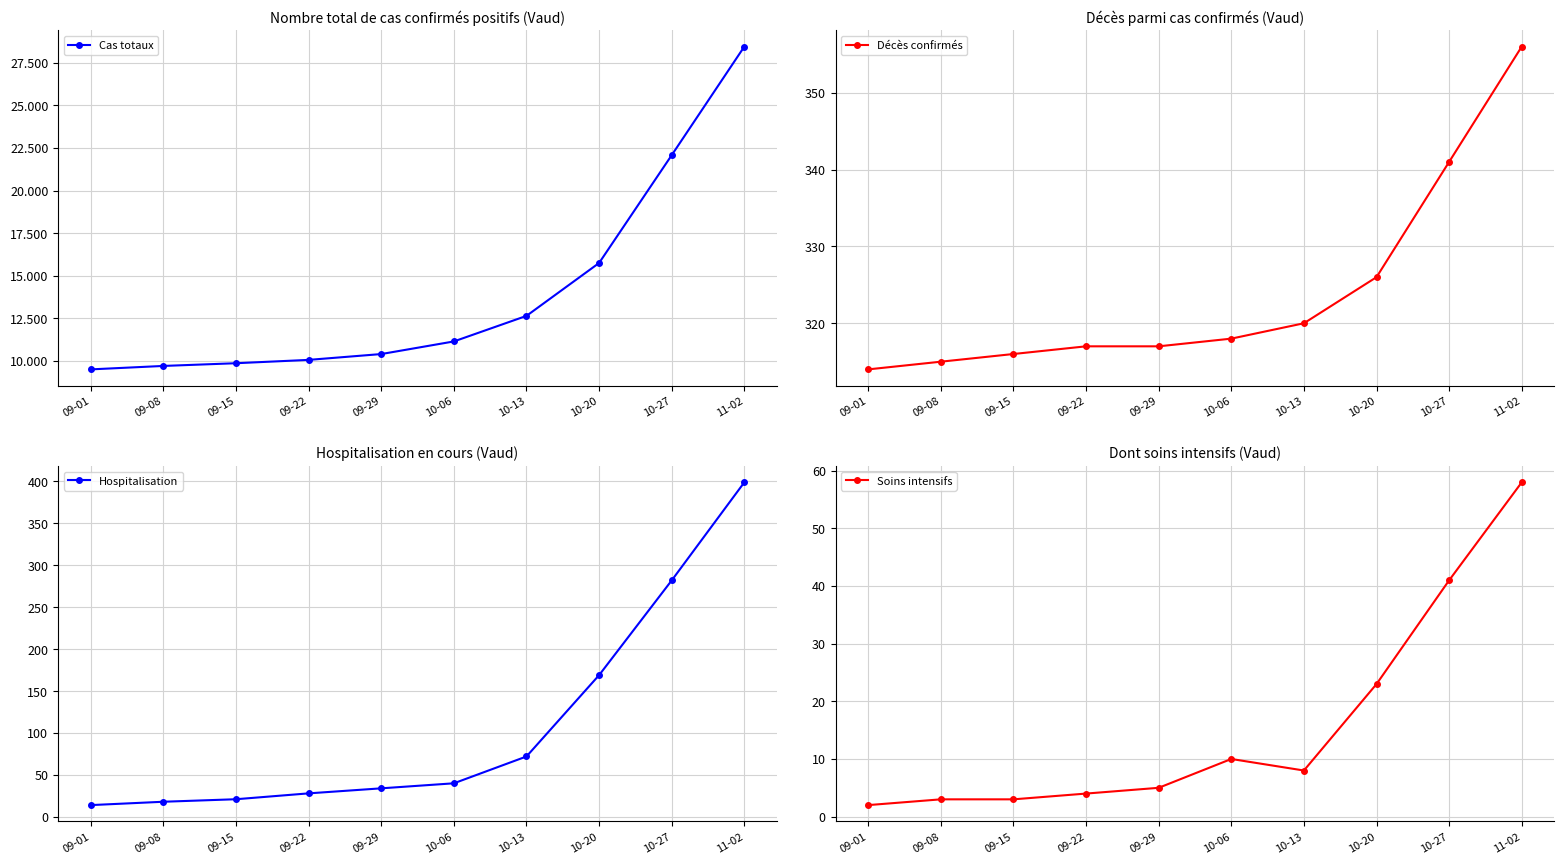

Which series has the largest range (max minus min)?

Cas totaux